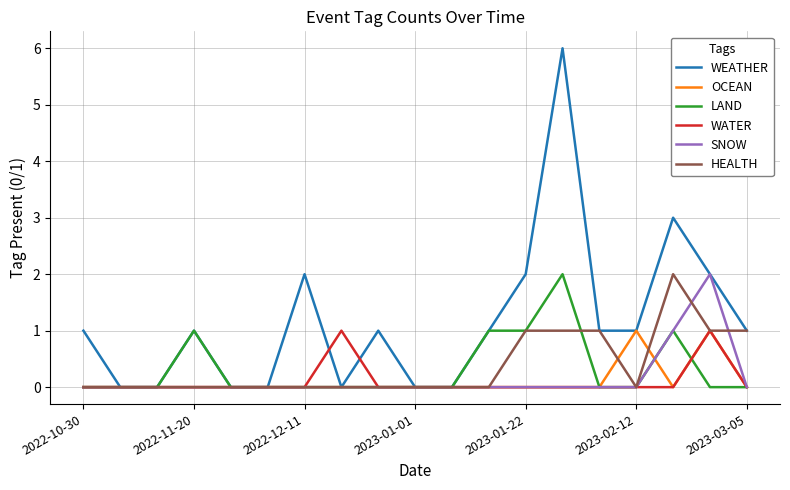

Which series has the widest spread of values?

WEATHER